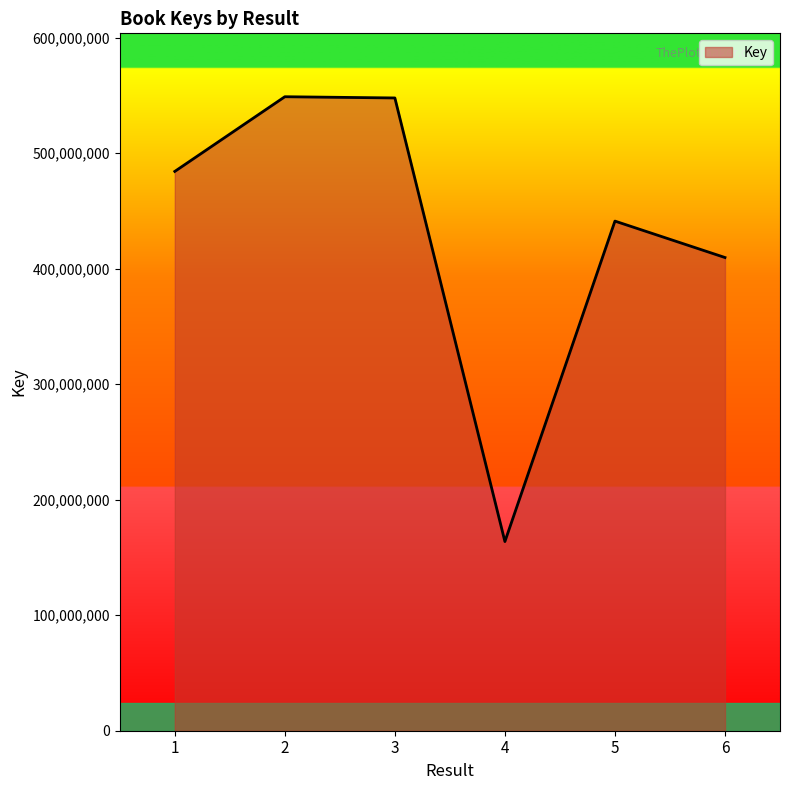

True or false: there are more than 0 points higher than both neighbors.

True